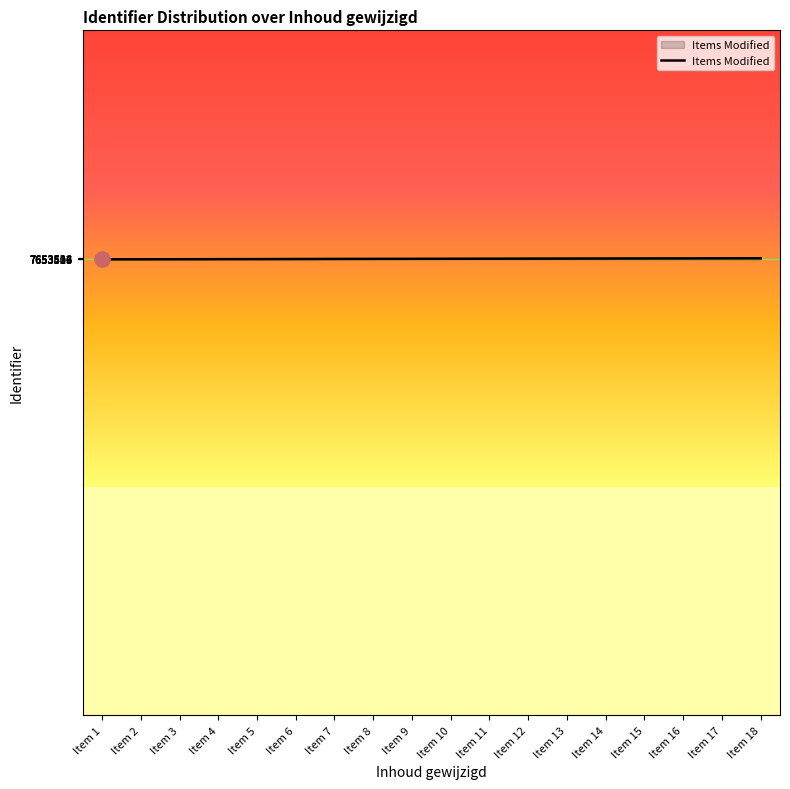

Approximately how many times larger is the value at Item 15 compared to Item 18?

1.0